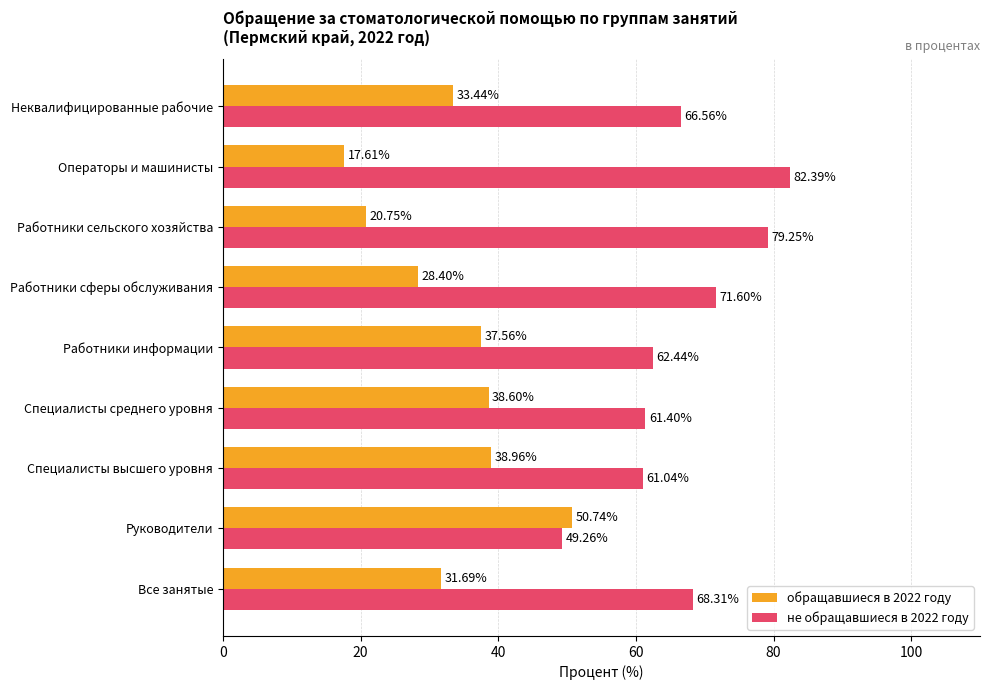

What is the sum of the не обращавшиеся в 2022 году values at Руководители and Работники информации?

111.7